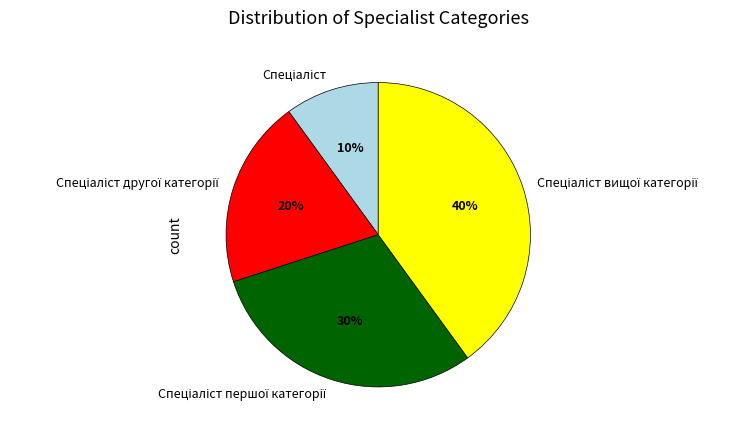

To the nearest percent, what is the difference between the largest and smallest slice percentages?

30%